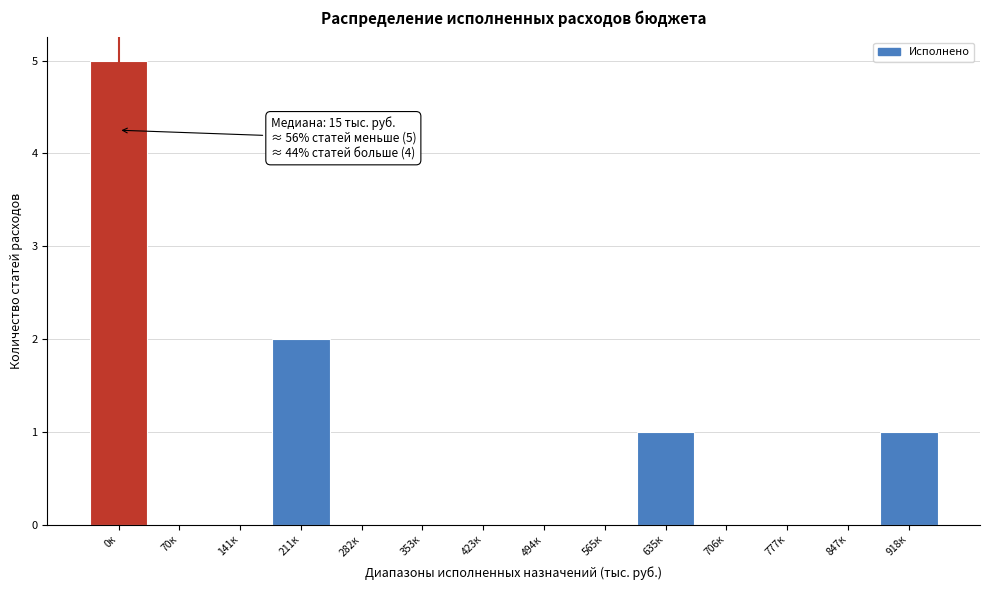

Reading left to right, what are all the values shown in this chart?

0к=5	70к=0	141к=0	211к=2	282к=0	353к=0	423к=0	494к=0	565к=0	635к=1	706к=0	777к=0	847к=0	918к=1